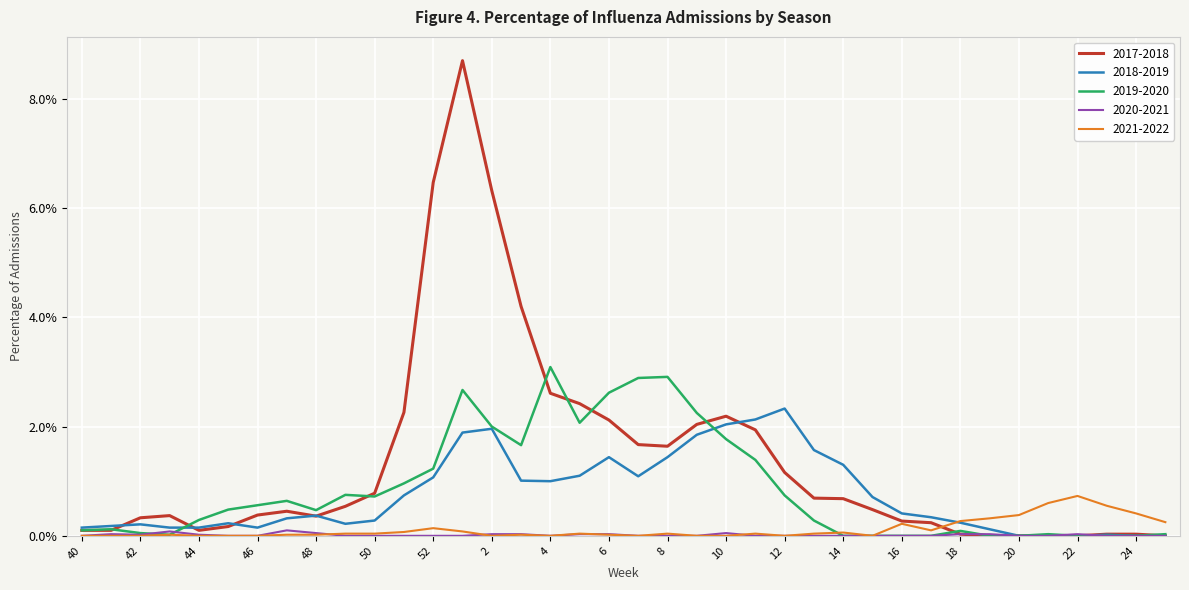

Is this an area chart (filled region under the line)?

No